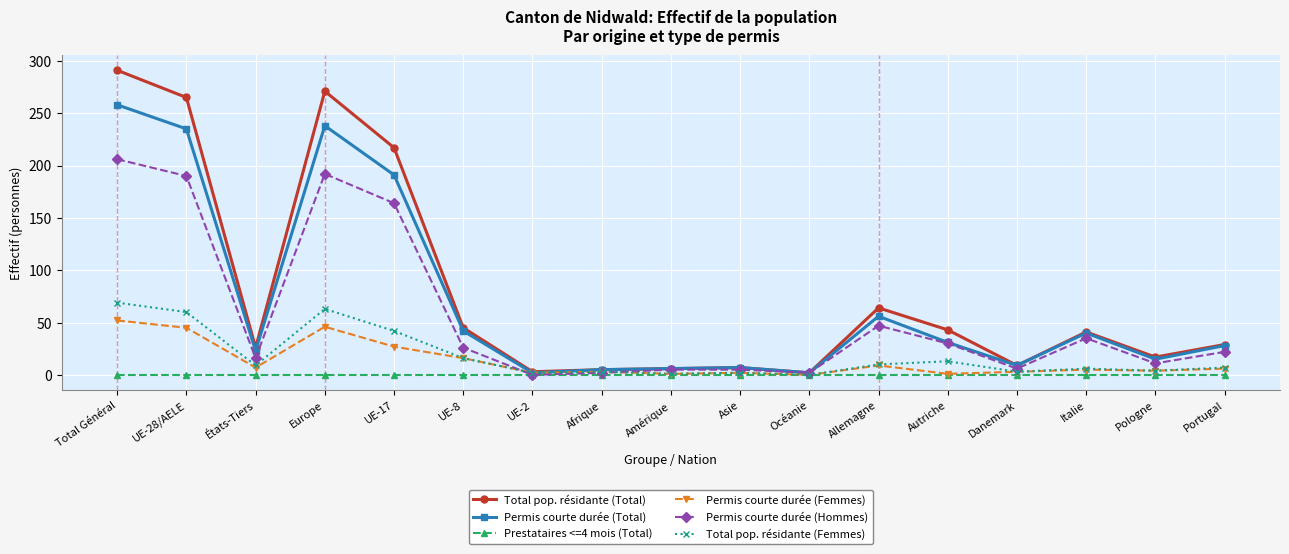

What is the total value across all series at Allemagne?

186